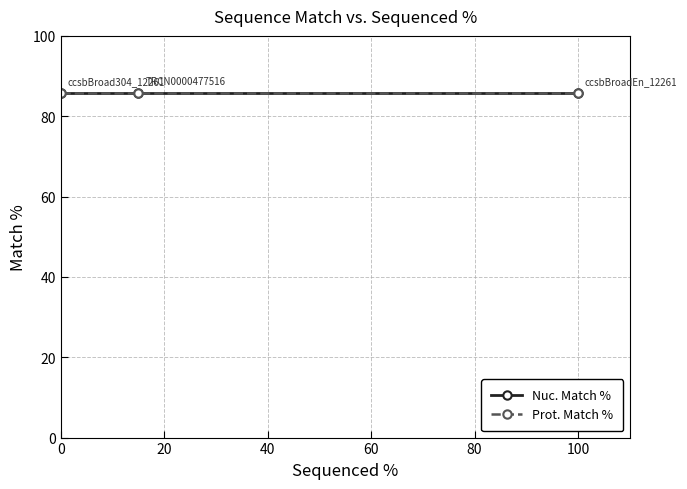

What is the maximum value shown in the chart?

85.9